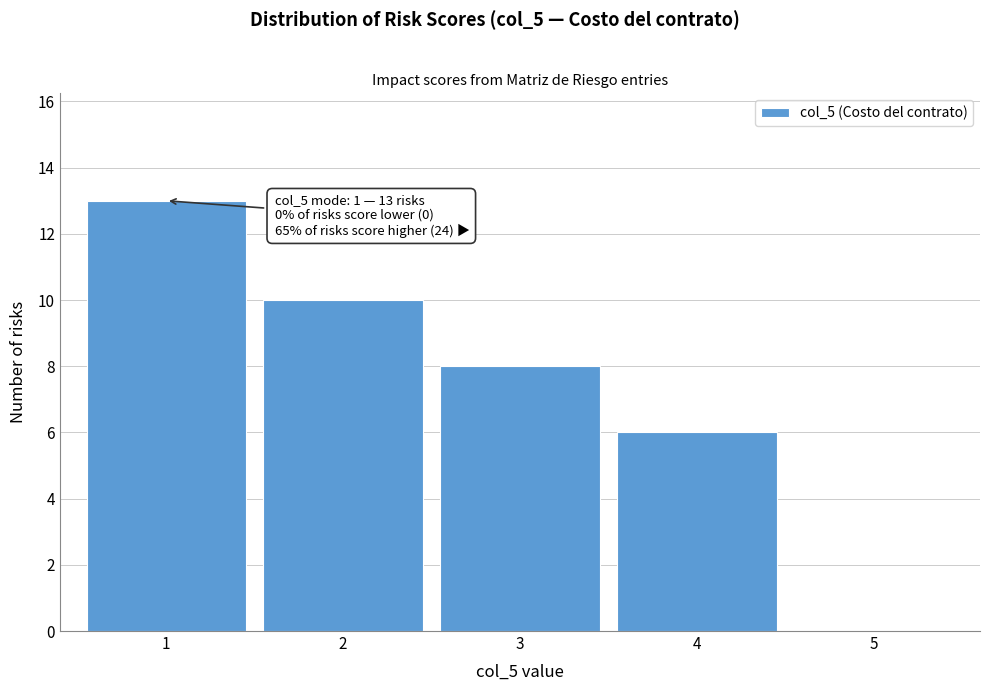

Reading left to right, list all the values displayed in this chart.

1=13	2=10	3=8	4=6	5=0